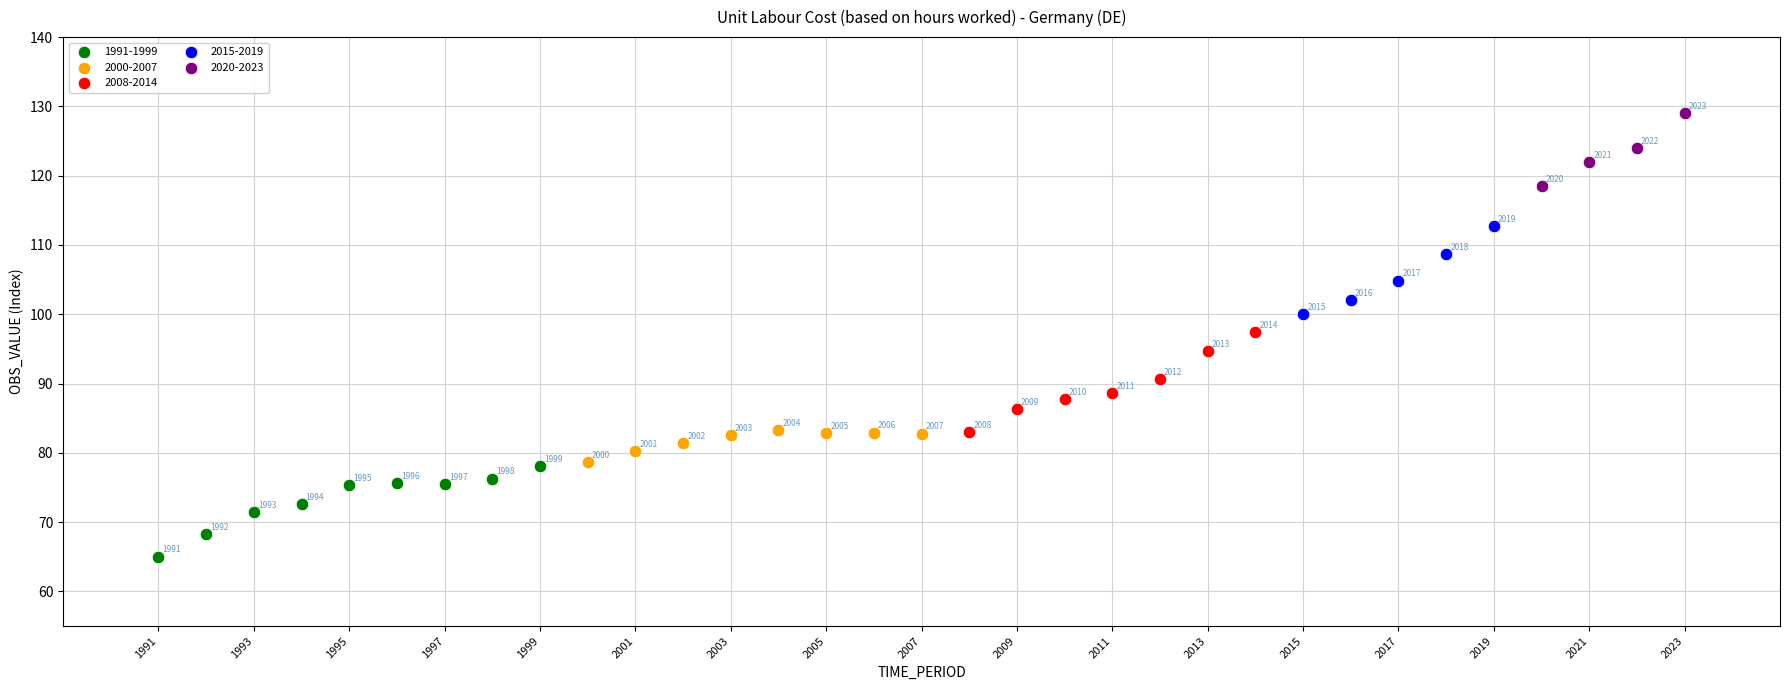

Which series reaches the minimum Y coordinate?

1991-1999